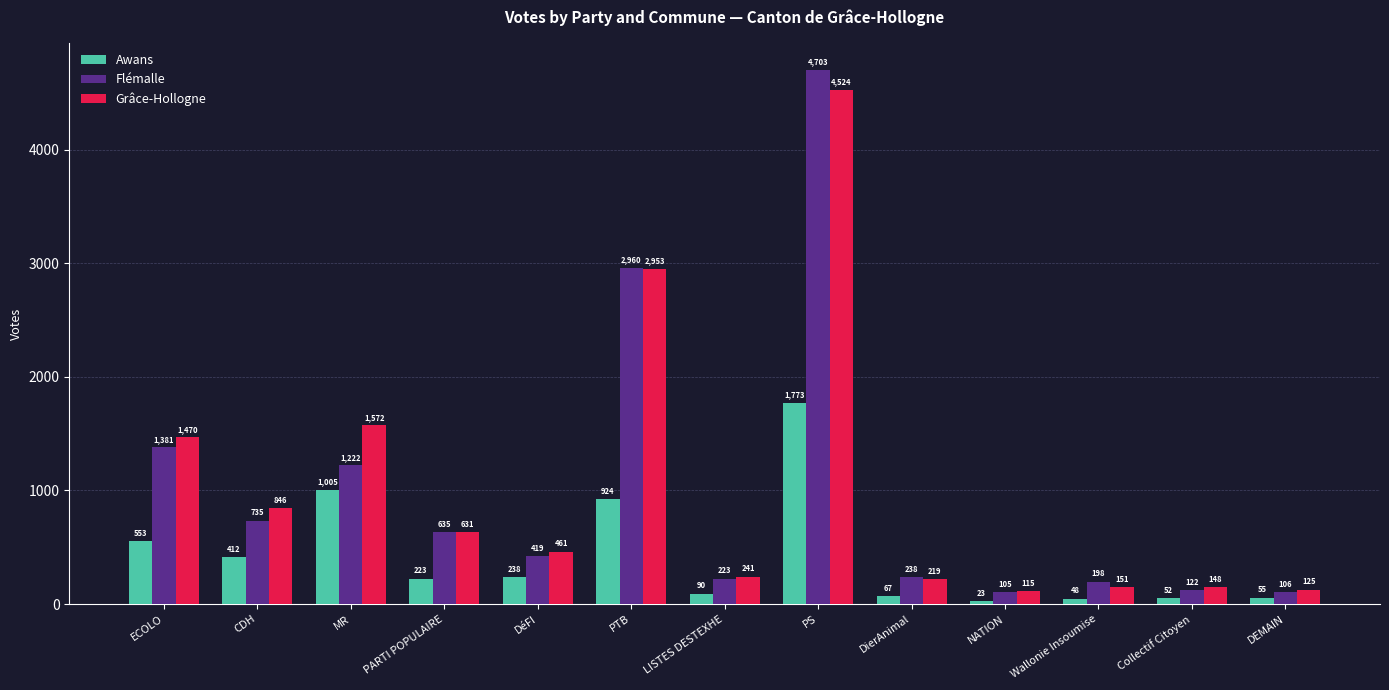

Reading left to right, transcribe all the data shown in this chart.

Awans: ECOLO=553	CDH=412	MR=1005	PARTI POPULAIRE=223	DéFI=238	PTB=924	LISTES DESTEXHE=90	PS=1773	DierAnimal=67	NATION=23	Wallonie Insoumise=48	Collectif Citoyen=52	DEMAIN=55
Flémalle: ECOLO=1381	CDH=735	MR=1222	PARTI POPULAIRE=635	DéFI=419	PTB=2960	LISTES DESTEXHE=223	PS=4703	DierAnimal=238	NATION=105	Wallonie Insoumise=198	Collectif Citoyen=122	DEMAIN=106
Grâce-Hollogne: ECOLO=1470	CDH=846	MR=1572	PARTI POPULAIRE=631	DéFI=461	PTB=2953	LISTES DESTEXHE=241	PS=4524	DierAnimal=219	NATION=115	Wallonie Insoumise=151	Collectif Citoyen=148	DEMAIN=125